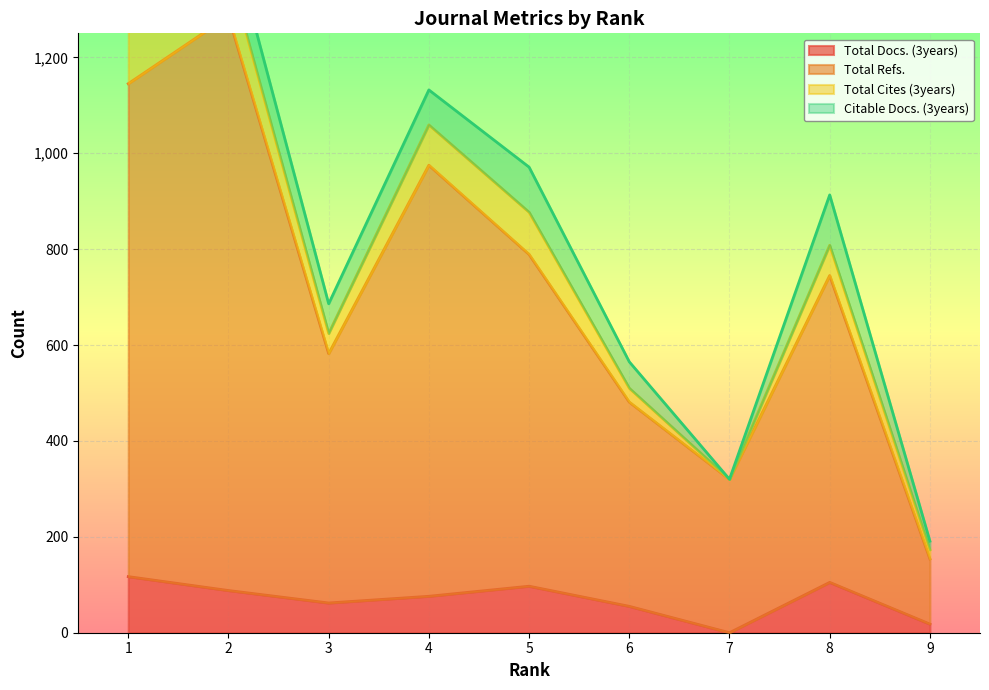

The Total Refs. series shows 320 at 7. True or false?

True